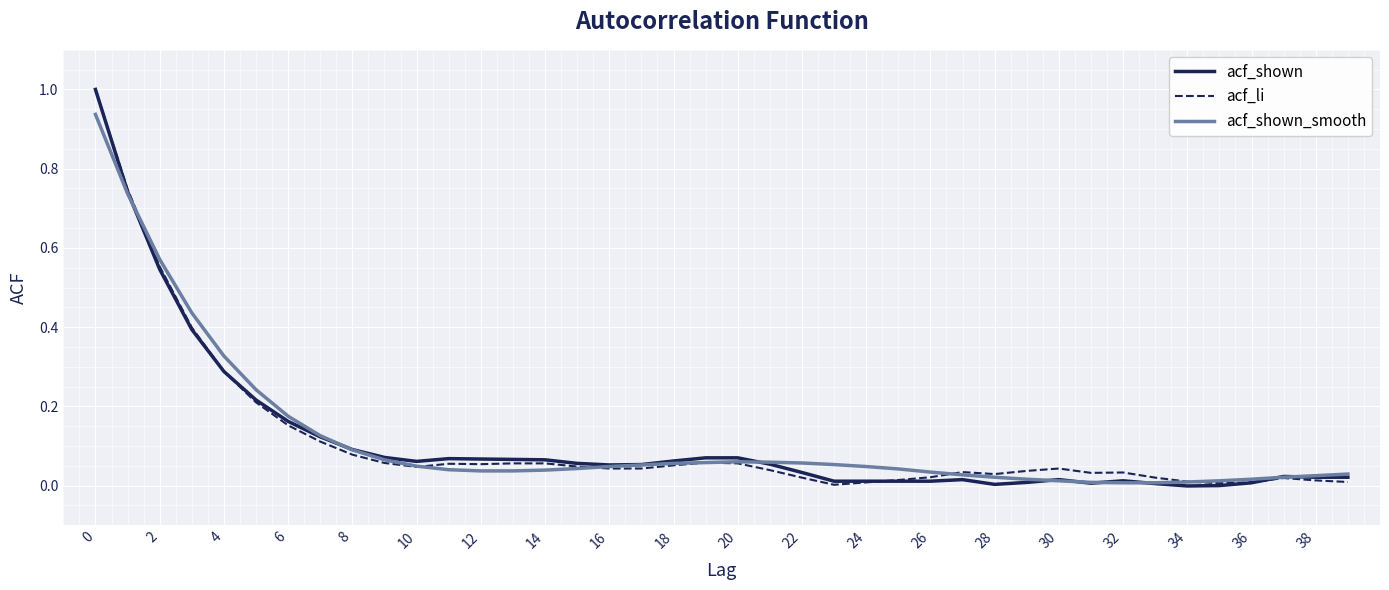

How many series are shown in this chart?

3